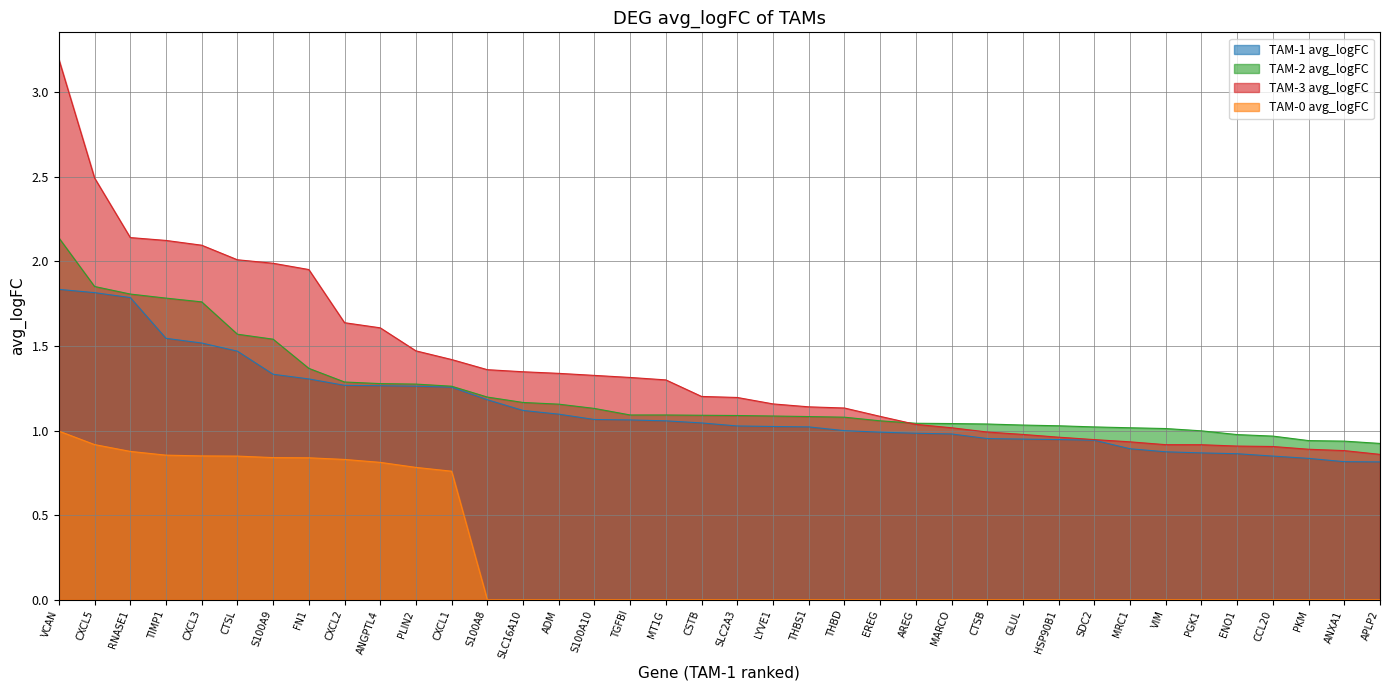

Which category has the highest value in the TAM-0 avg_logFC series?

VCAN